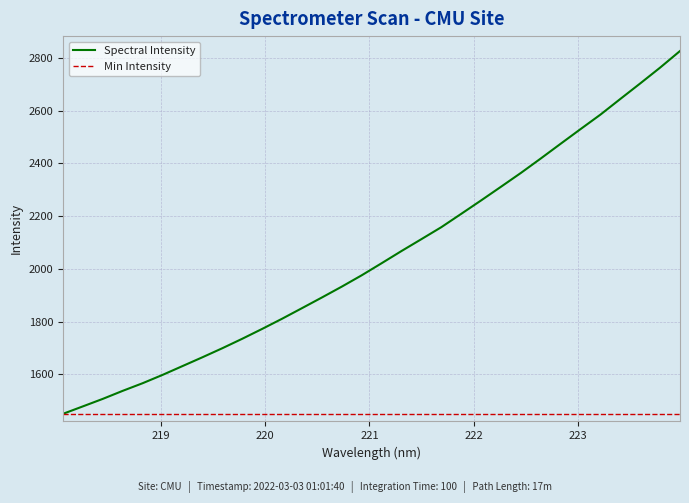

How many data points are above 2021?

16